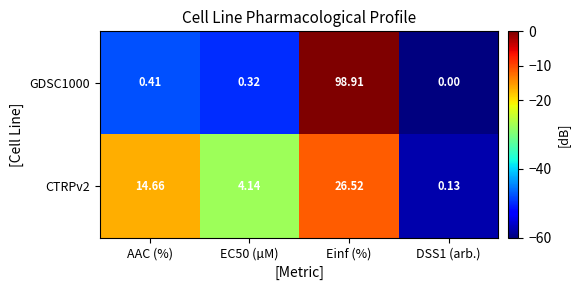

At which label is CTRPv2 closest to 13?

AAC (%)